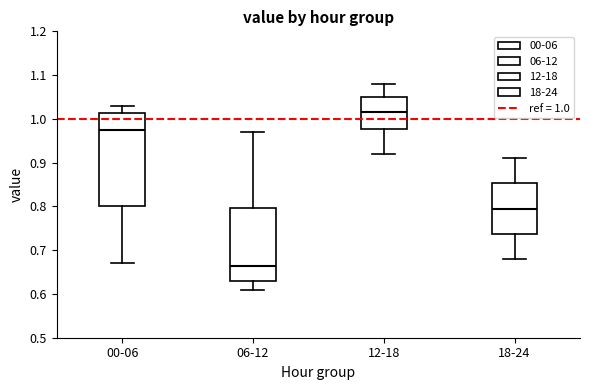

Where is the upper edge of the box for 00-06 on the y-axis? The values are not printed on the chart, so give them approximately, as read against the axis.

1.01